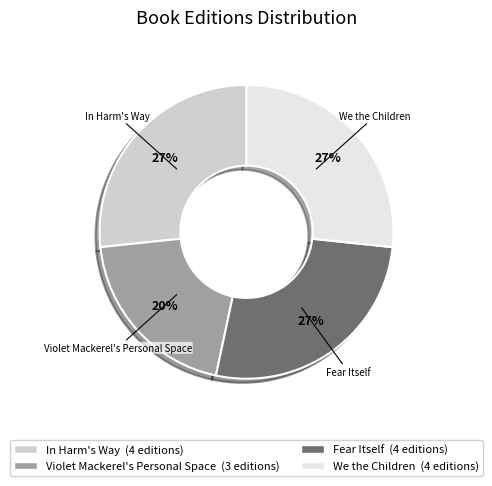

To the nearest percent, what is the difference between the Violet Mackerel's Personal Space and We the Children slice percentages?

7%